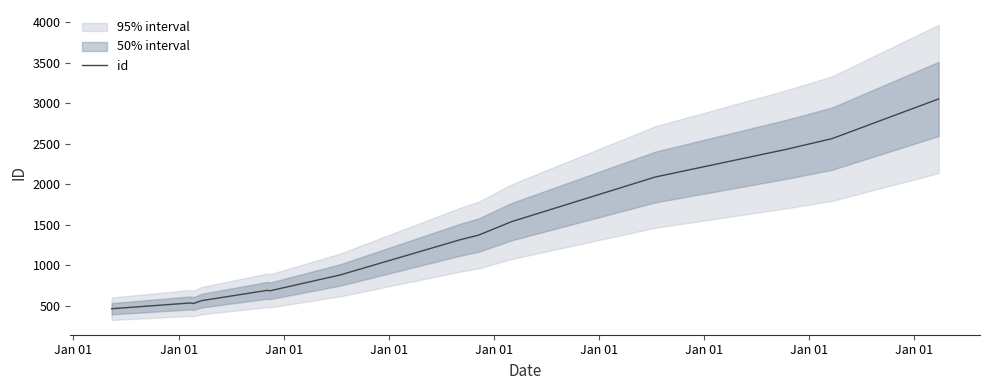

Where does the data first go above 1316?

Jan 01